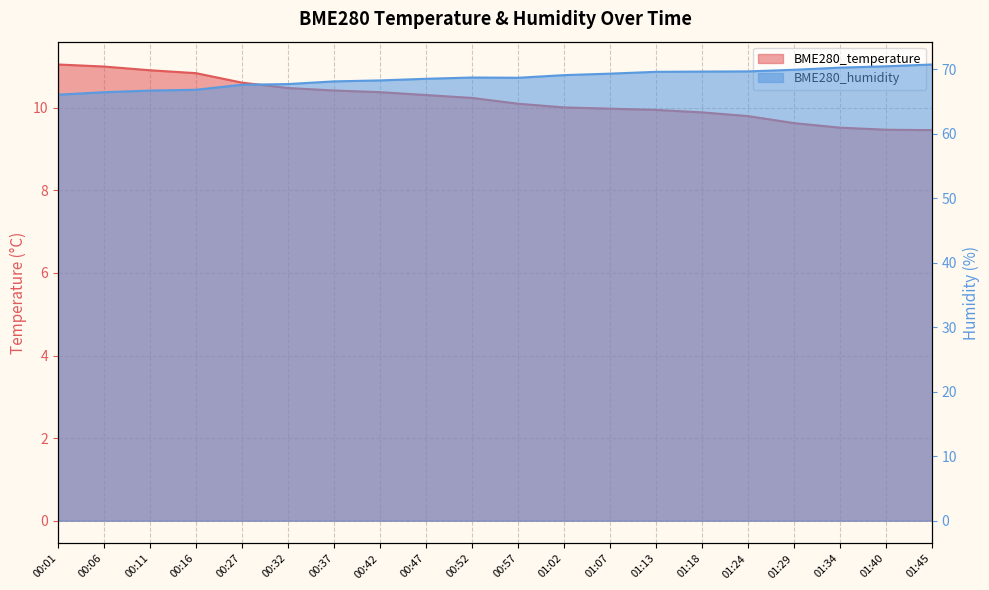

What is the sum of all BME280_humidity values?

1372.1